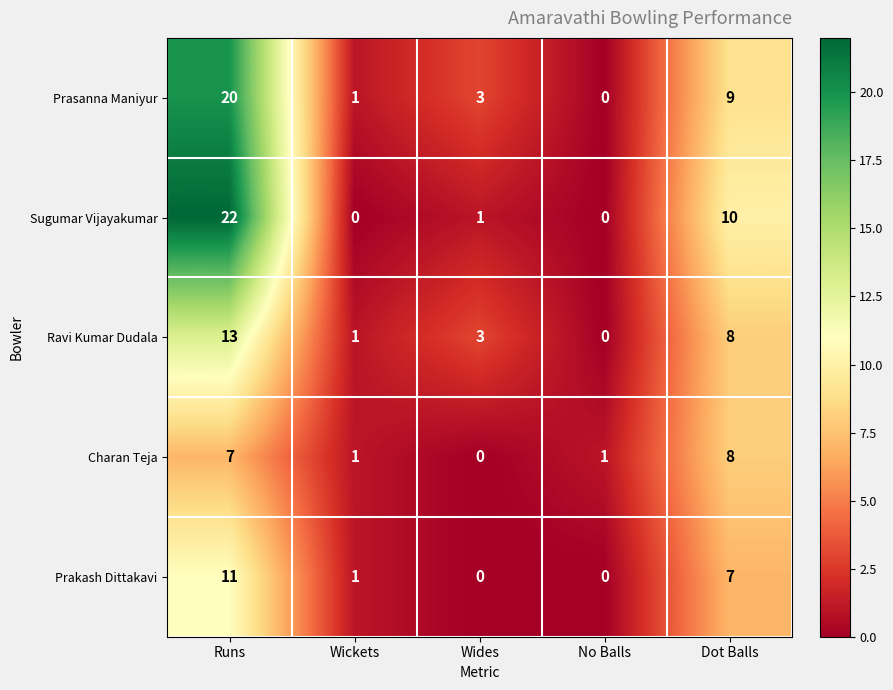

At how many categories does at least one series exceed 18?

1